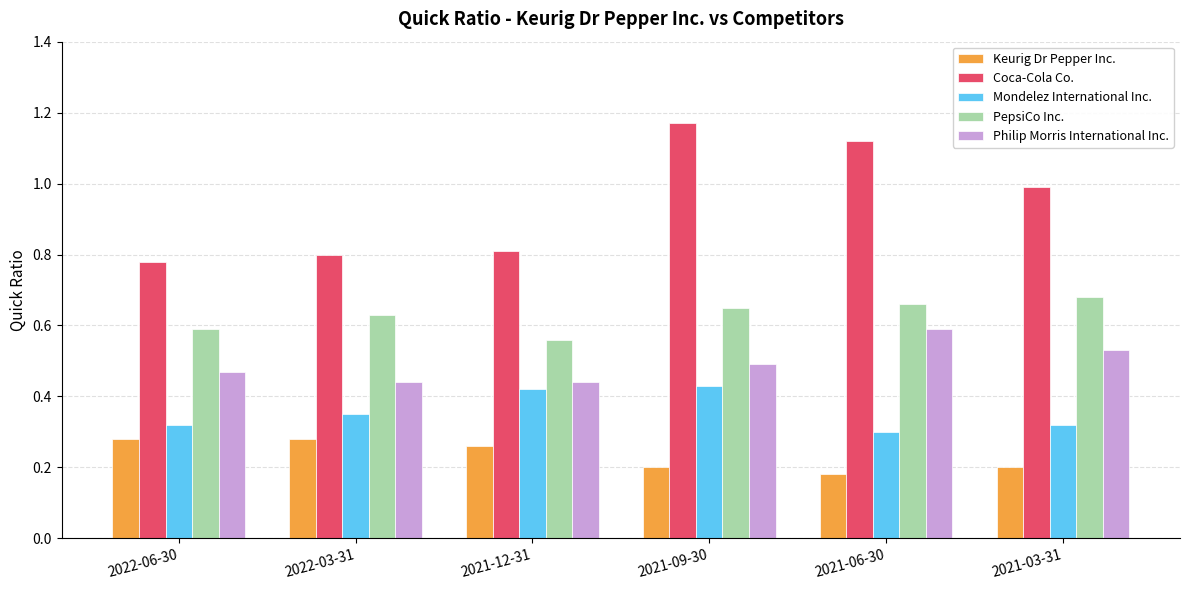

Where is PepsiCo Inc. nearest to the value 0?

2021-12-31